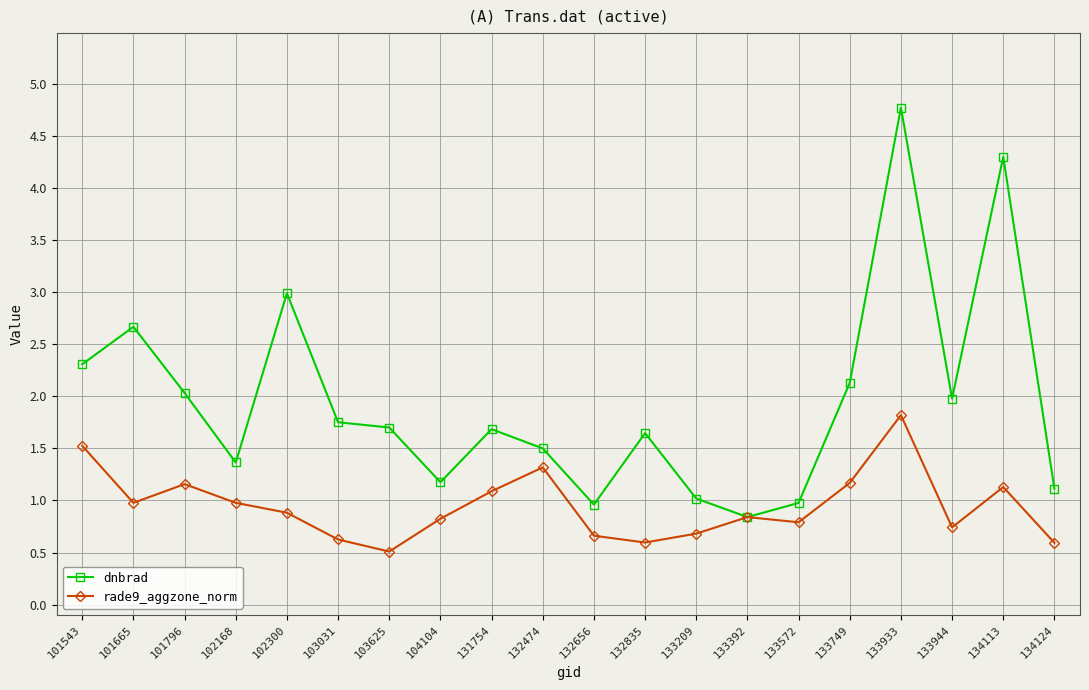

At which category does rade9_aggzone_norm reach its first local peak?

101796